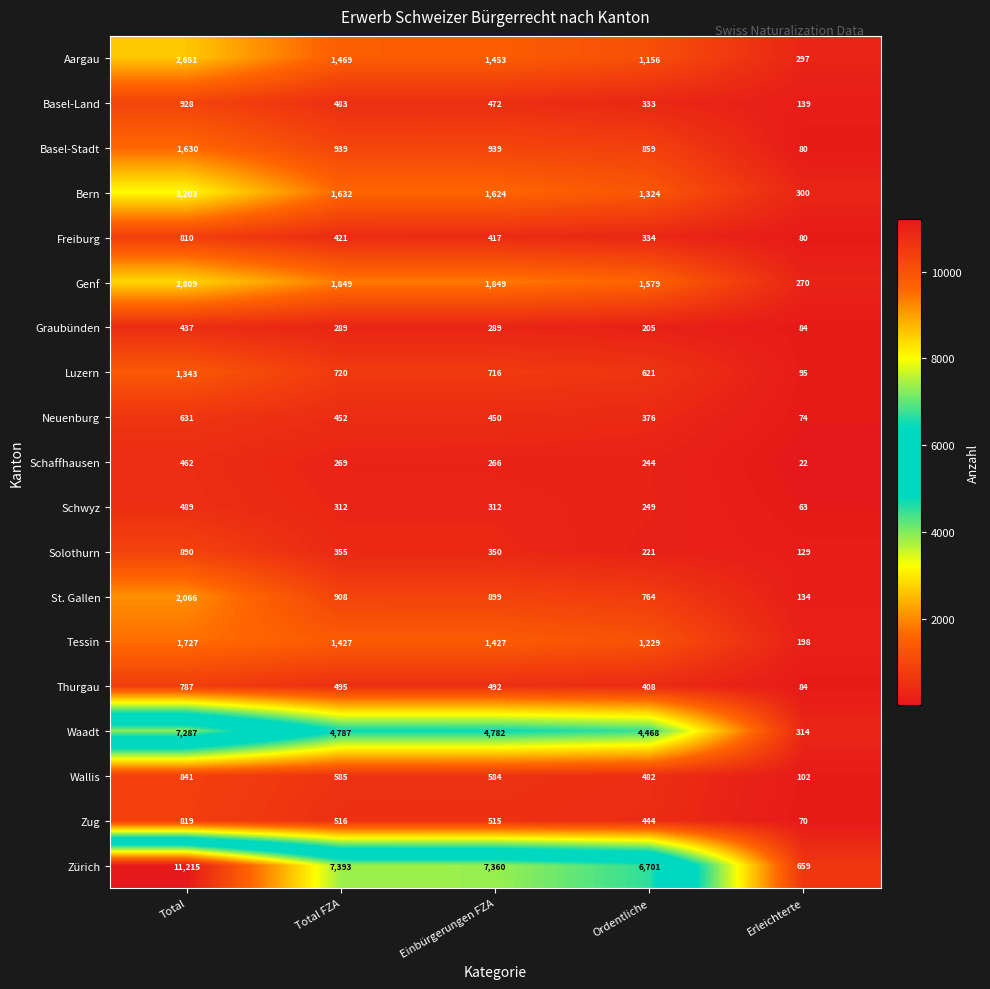

List the series in order of their peak value, lowest first.

Graubünden, Schaffhausen, Schwyz, Neuenburg, Thurgau, Freiburg, Zug, Wallis, Solothurn, Basel-Land, Luzern, Basel-Stadt, Tessin, St. Gallen, Aargau, Genf, Bern, Waadt, Zürich